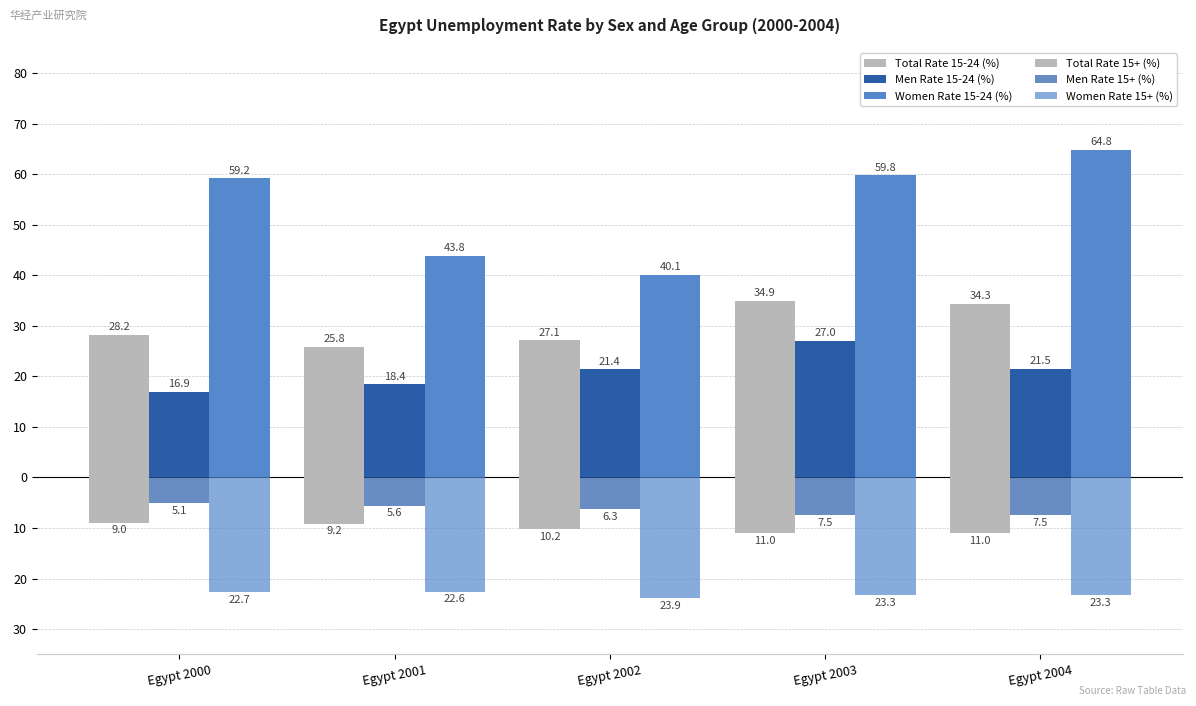

At which label does Women Rate 15-24 (%) first exceed 59?

Egypt 2000